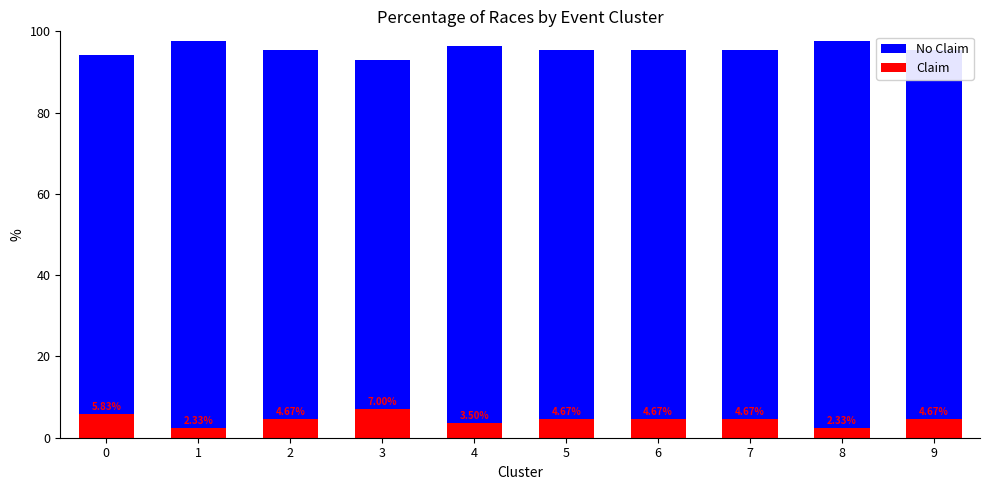

Rank the categories by No Claim value from lowest to highest.

3, 0, 2, 5, 6, 7, 9, 4, 1, 8